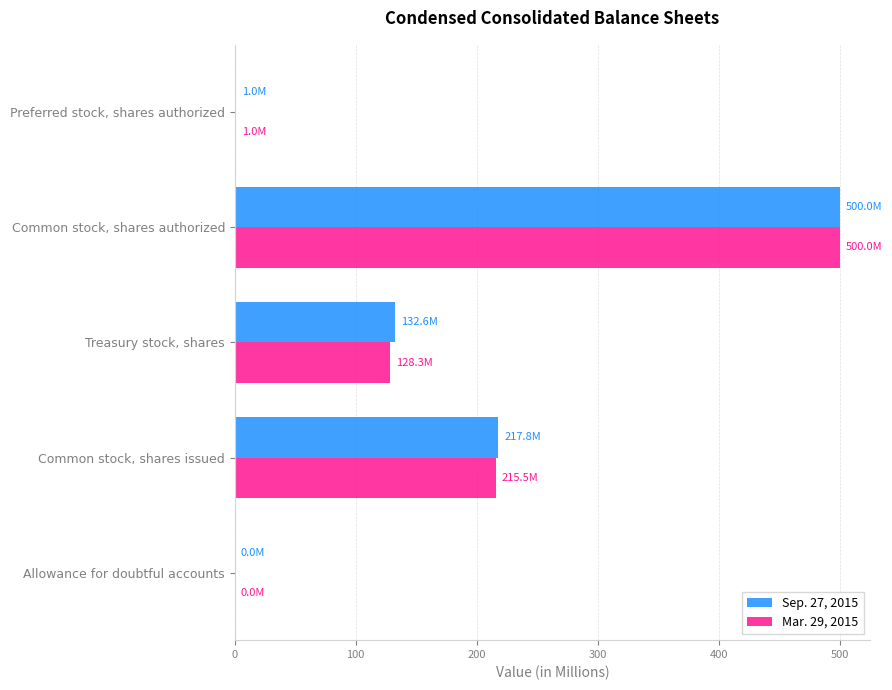

What is the maximum value for Sep. 27, 2015?

500.0